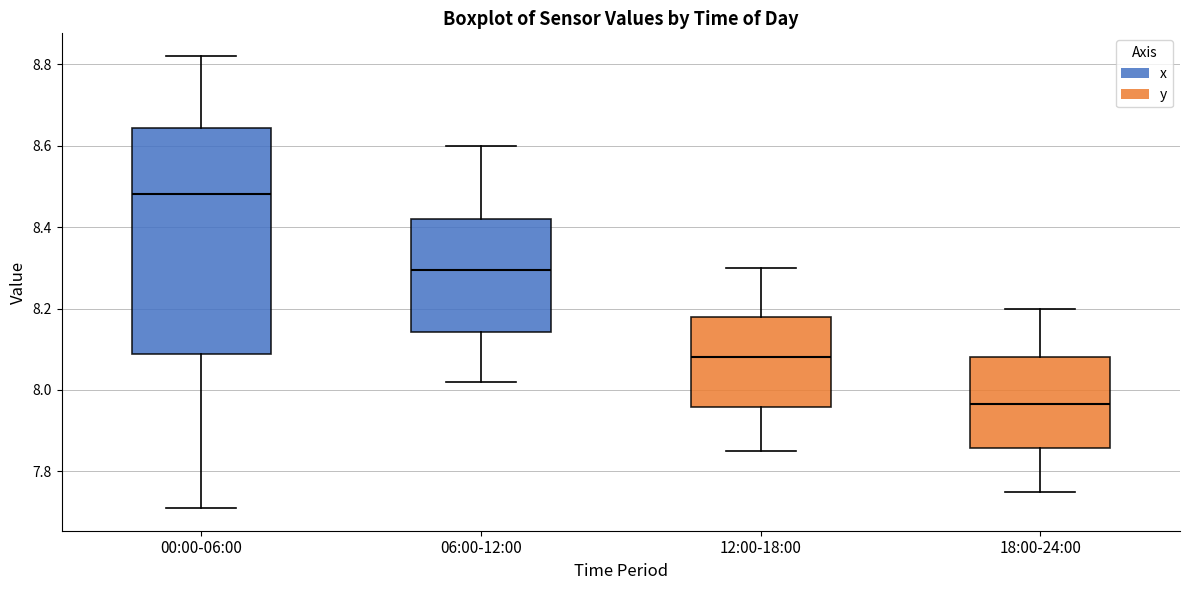

Reading left to right, read every box against the y-axis: the position of its median line, the range the box covers, and the ends of its whiskers. The values are not printed on the chart, so give them approximately, as read against the axis.

00:00-06:00: median 8.48, box 8.08 to 8.64, whiskers 7.72 to 8.82
06:00-12:00: median 8.30, box 8.14 to 8.42, whiskers 8.02 to 8.60
12:00-18:00: median 8.08, box 7.96 to 8.18, whiskers 7.86 to 8.30
18:00-24:00: median 7.96, box 7.86 to 8.08, whiskers 7.76 to 8.20